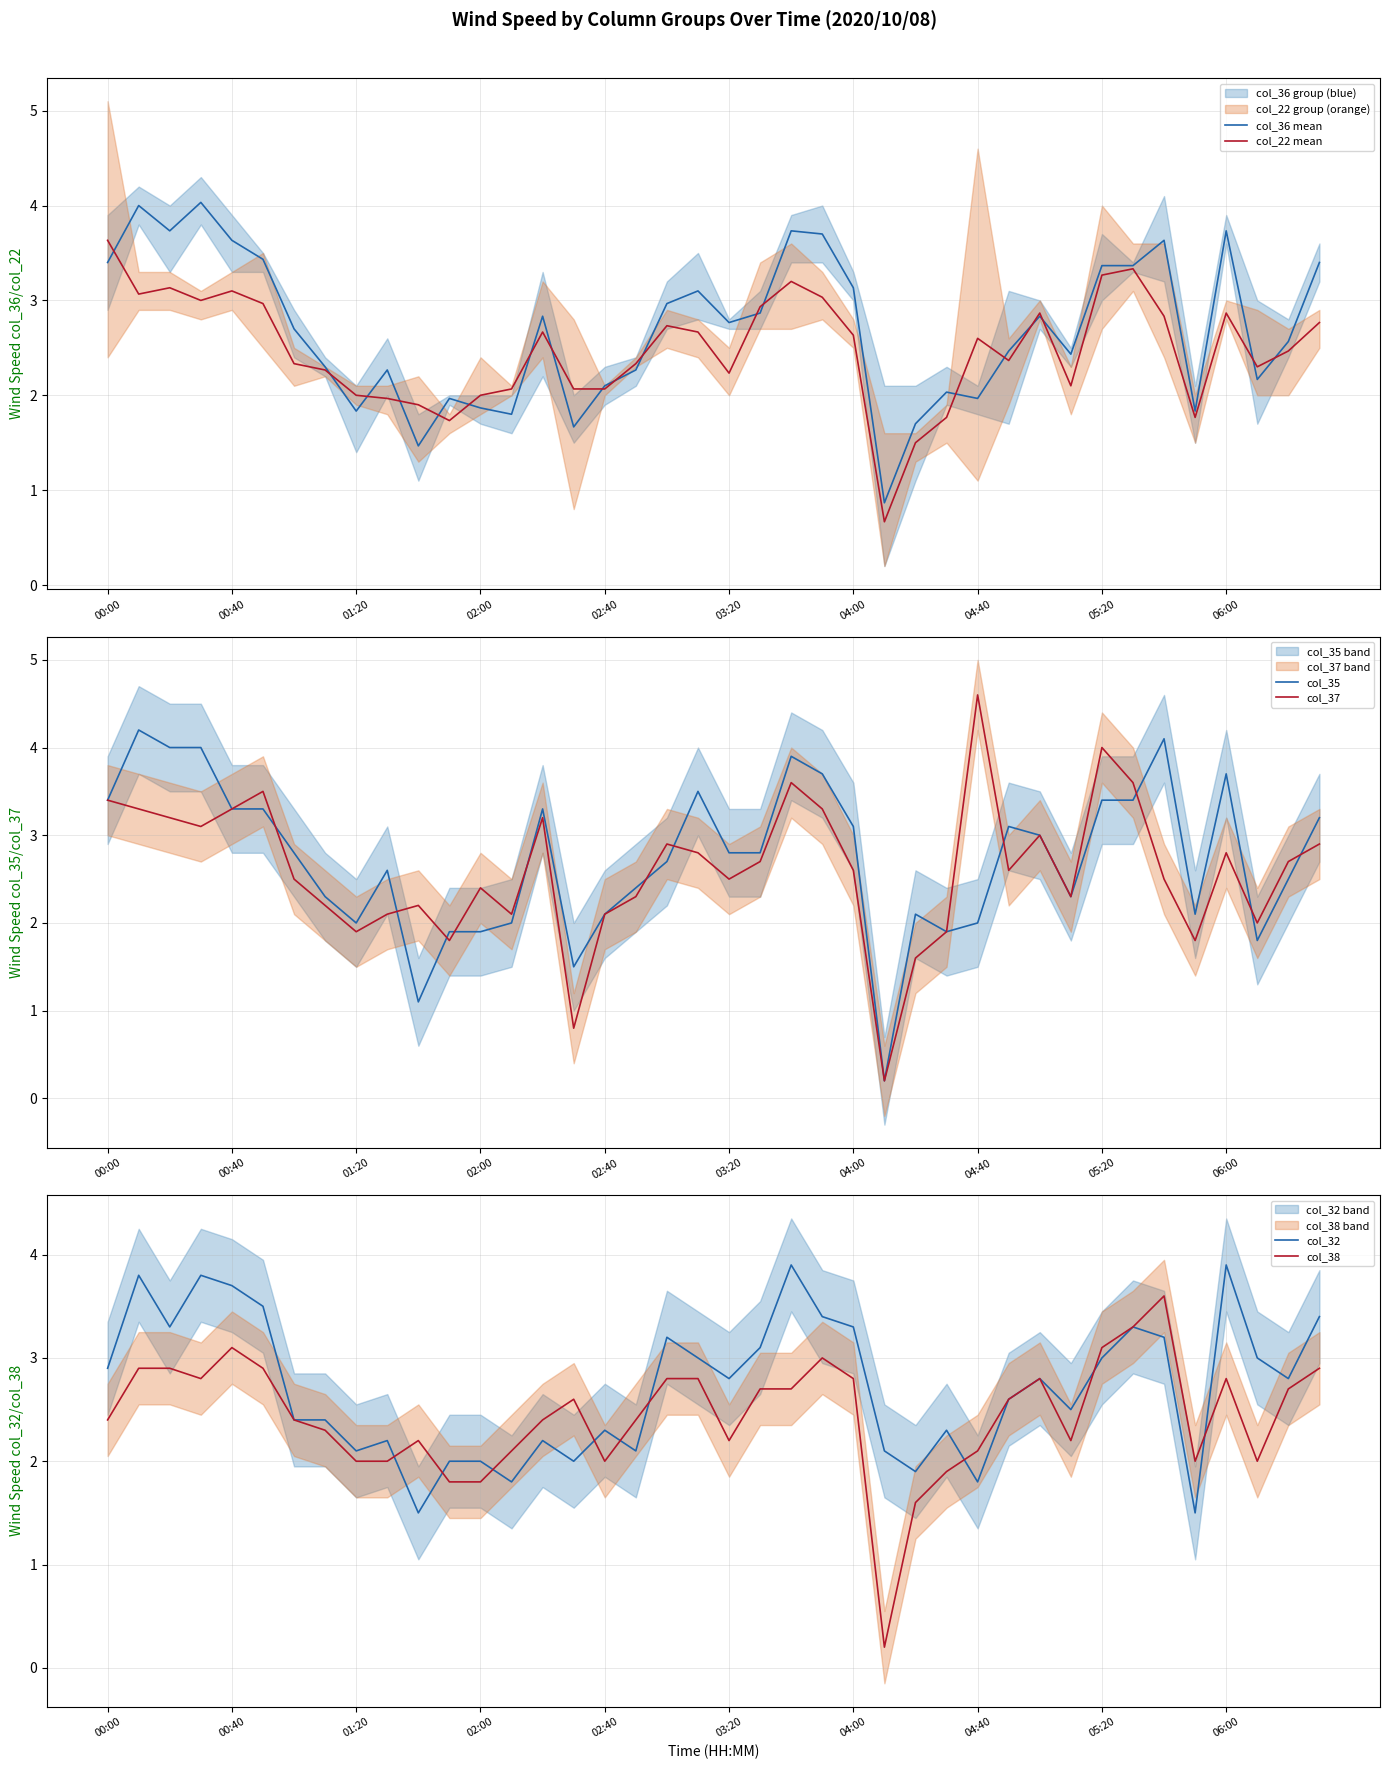

What position from the left is 18?

19